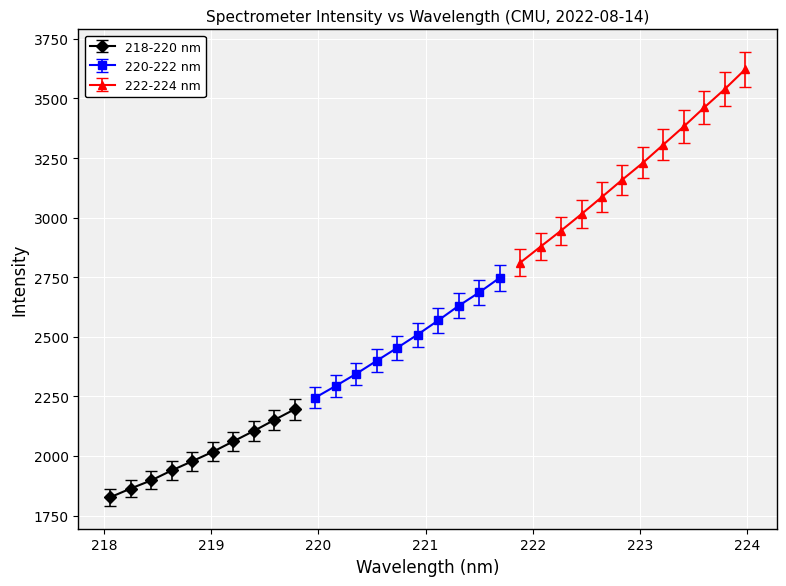

What is the lowest value of the 218-220 nm series?

1826.5